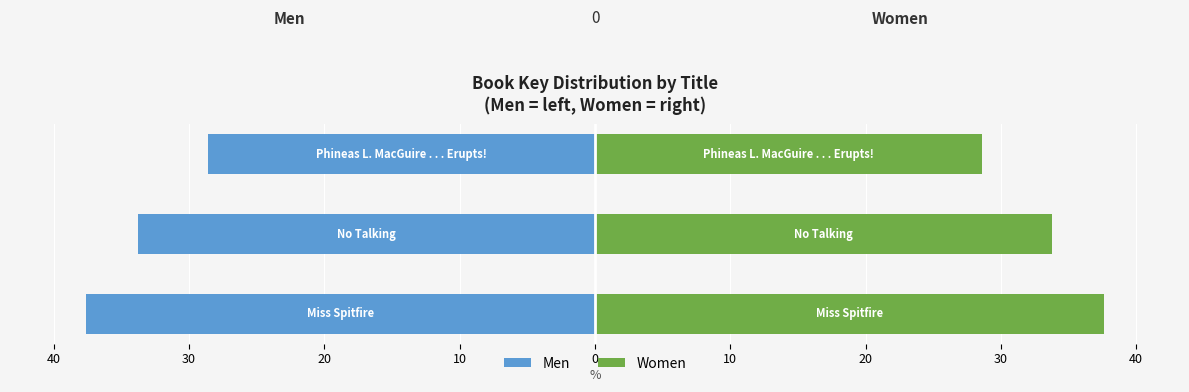

The value of Women at 30 is 49.1. True or false?

False